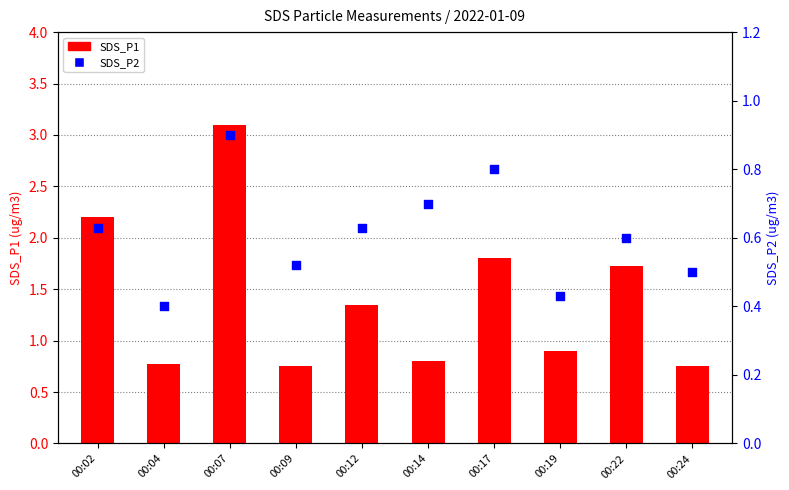

Which series reaches the maximum Y coordinate?

SDS_P1